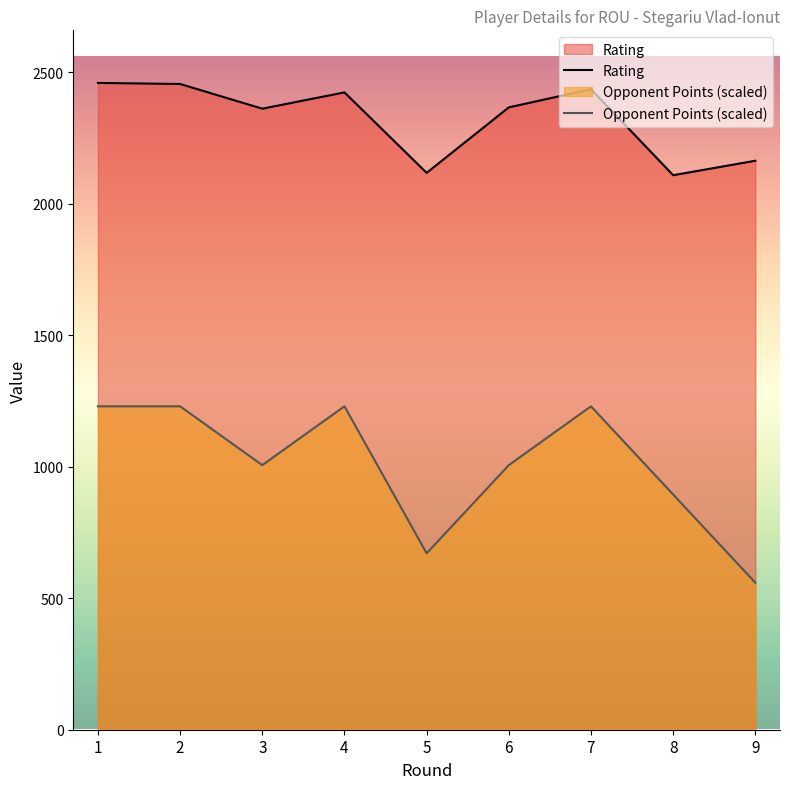

True or false: Rating and Opponent Points intersect in this chart.

False